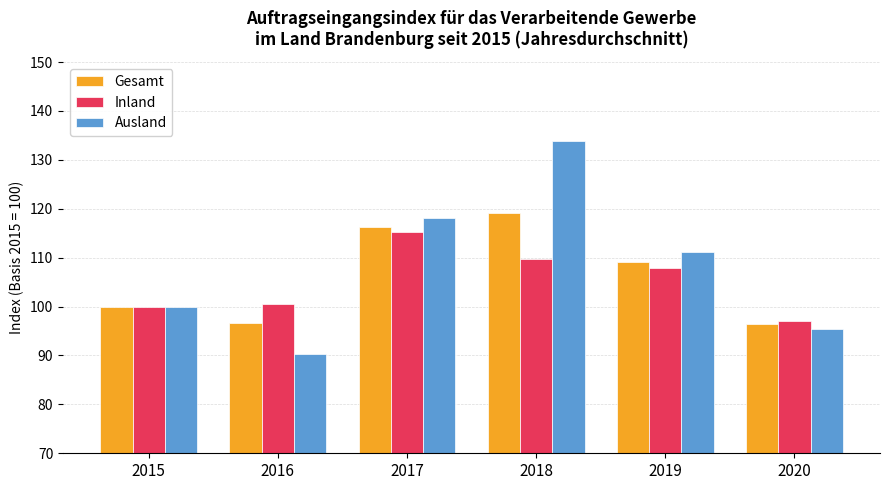

Which series has the largest total across all categories?

Ausland